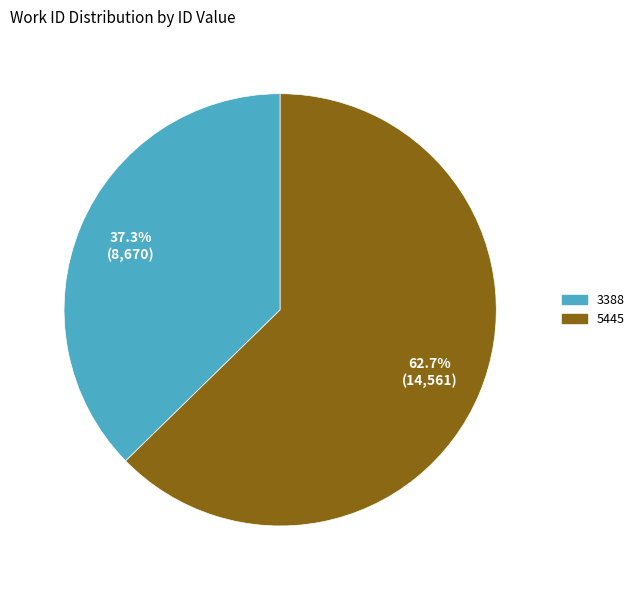

Combined, do 3388 and 5445 account for over 50%?

Yes